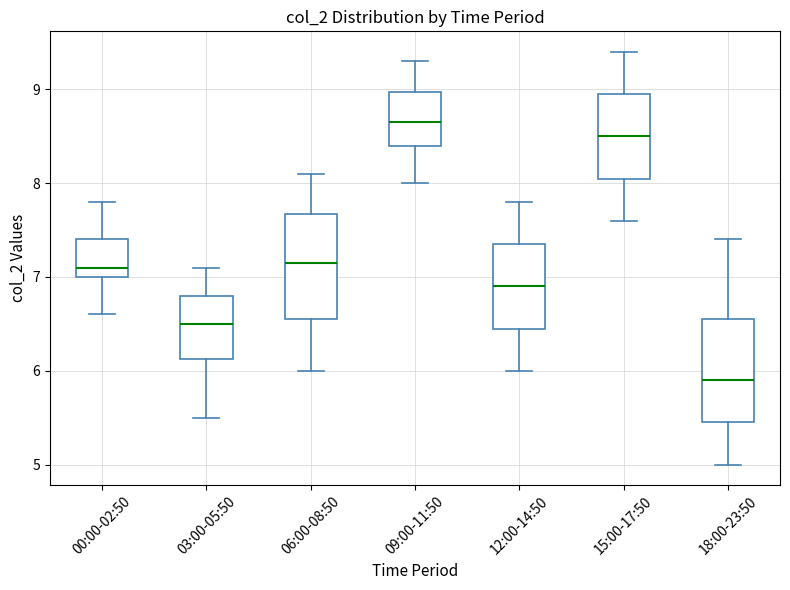

Reading left to right, read every box against the y-axis: the position of its median line, the range the box covers, and the ends of its whiskers. The values are not printed on the chart, so give them approximately, as read against the axis.

00:00-02:50: median 7.1, box 7.0 to 7.4, whiskers 6.6 to 7.8
03:00-05:50: median 6.5, box 6.1 to 6.8, whiskers 5.5 to 7.1
06:00-08:50: median 7.2, box 6.6 to 7.7, whiskers 6.0 to 8.1
09:00-11:50: median 8.7, box 8.4 to 9.0, whiskers 8.0 to 9.3
12:00-14:50: median 6.9, box 6.5 to 7.4, whiskers 6.0 to 7.8
15:00-17:50: median 8.5, box 8.1 to 9.0, whiskers 7.6 to 9.4
18:00-23:50: median 5.9, box 5.5 to 6.6, whiskers 5.0 to 7.4